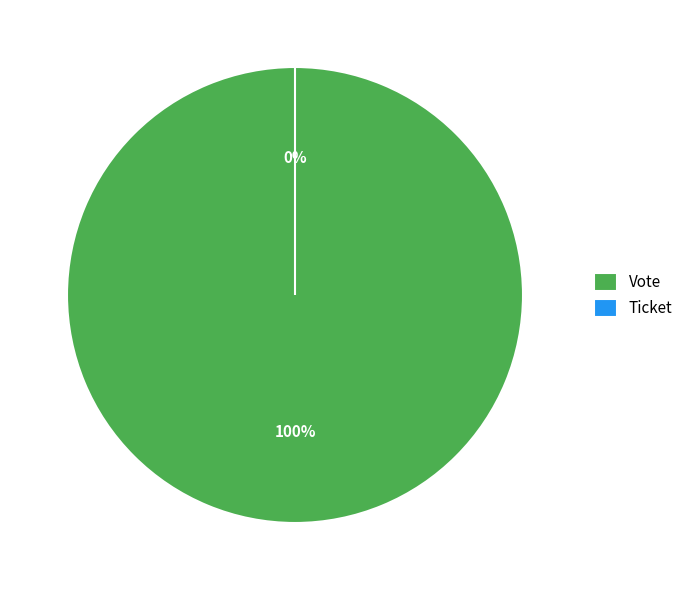

Rank the categories by value from highest to lowest.

Vote, Ticket